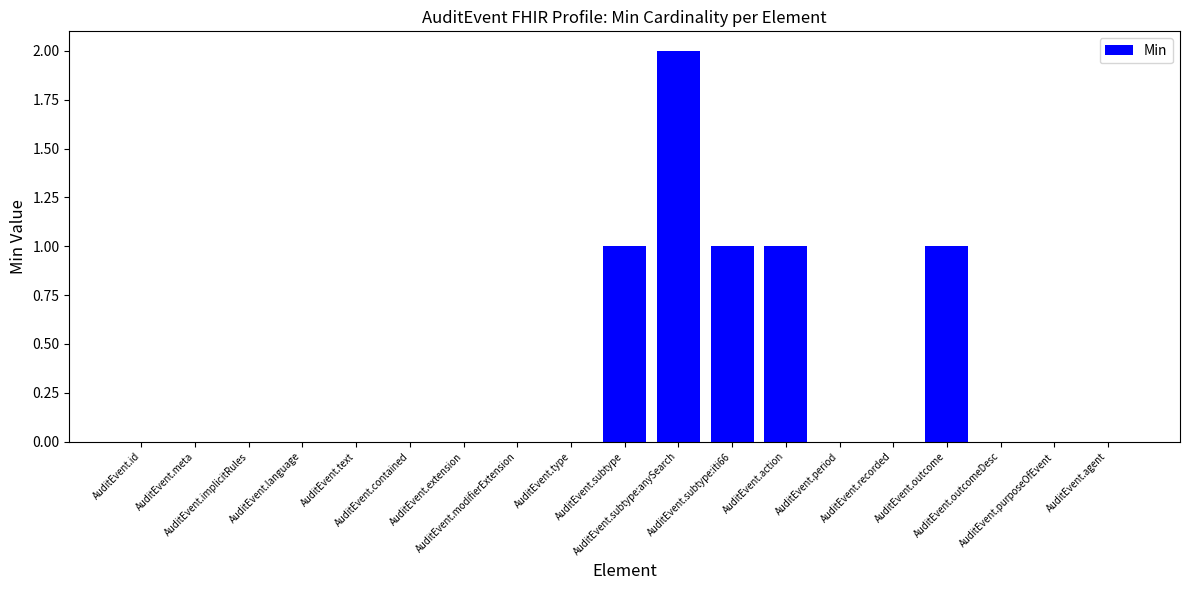

The chart shows a value of 2 at AuditEvent.action. True or false?

False